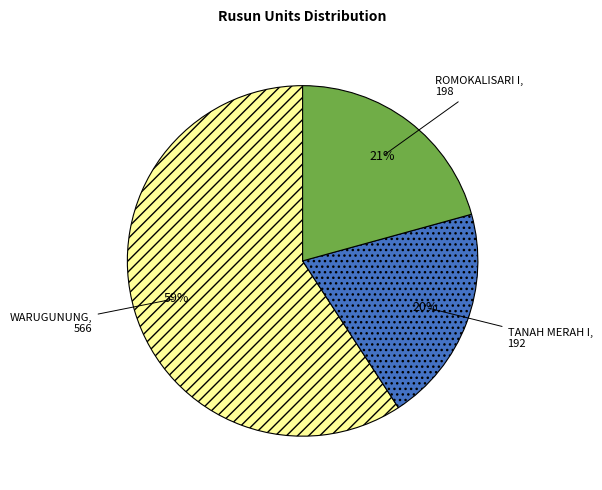

Does any single category account for the majority?

Yes